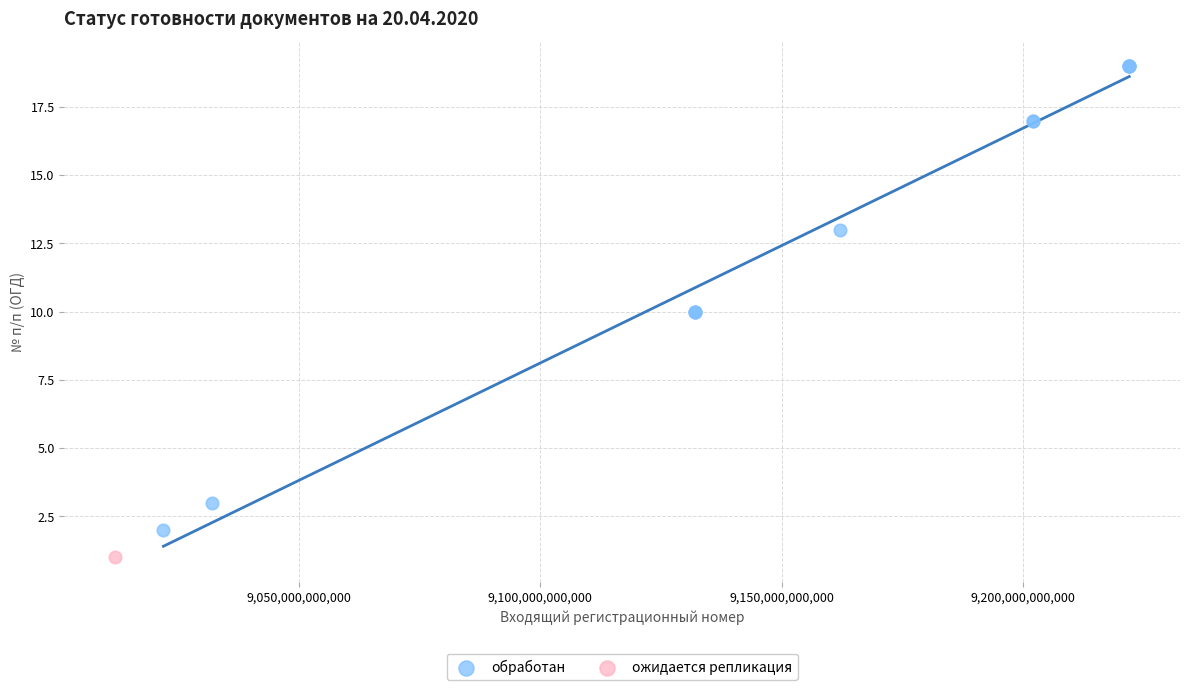

What are all the series names shown in the legend?

обработан, ожидается репликация